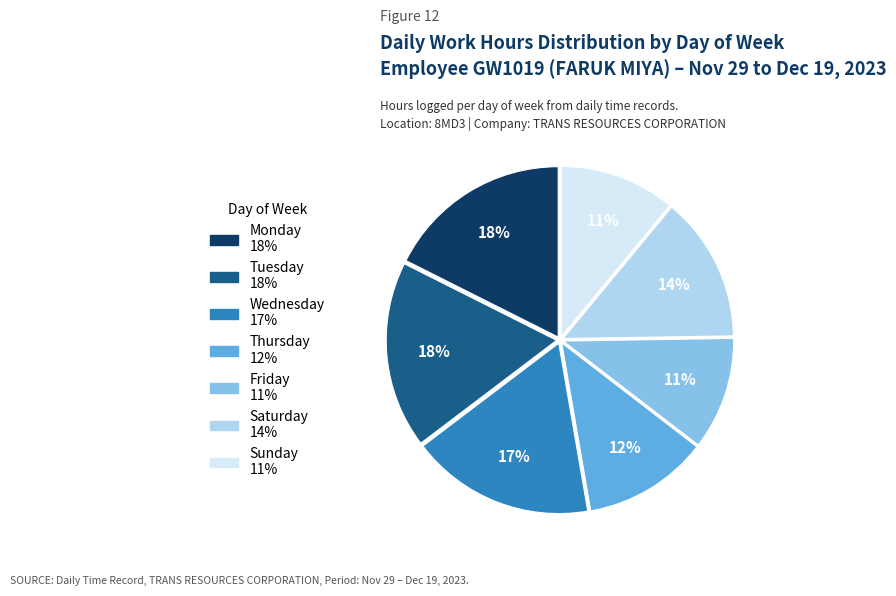

Count the number of slices in the pie.

7